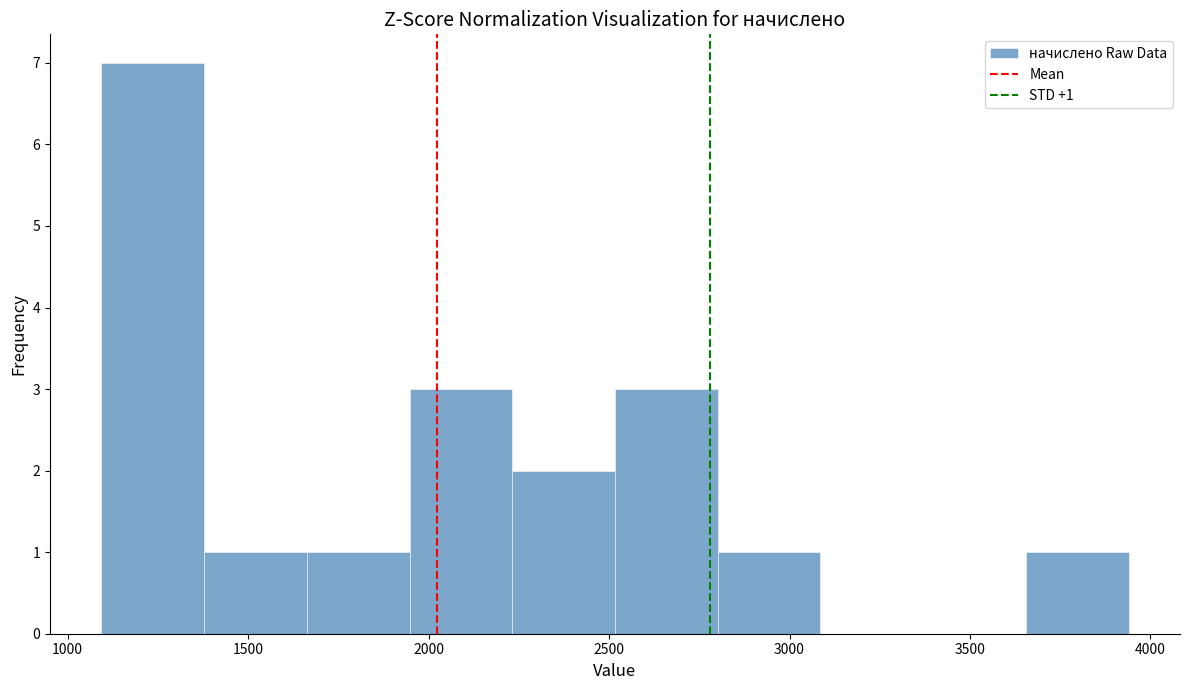

Over which range of the x-axis is the bar tallest?

1100 to 1400